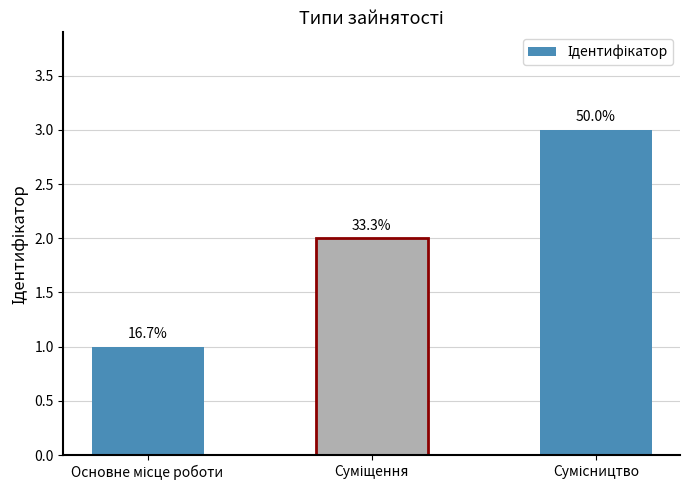

What is the minimum value shown in the chart?

1